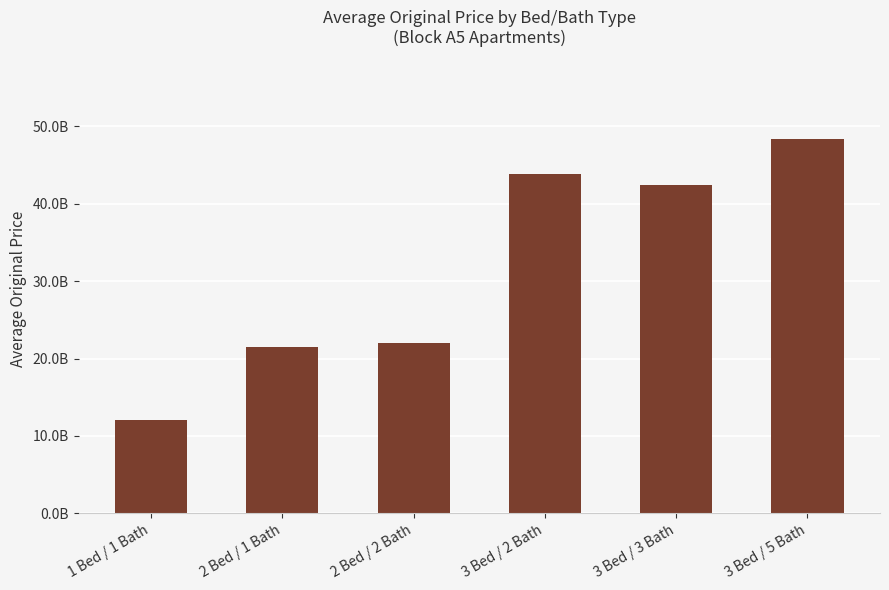

What is the sum of the values at 3 Bed / 3 Bath and 1 Bed / 1 Bath?

54442473957.6